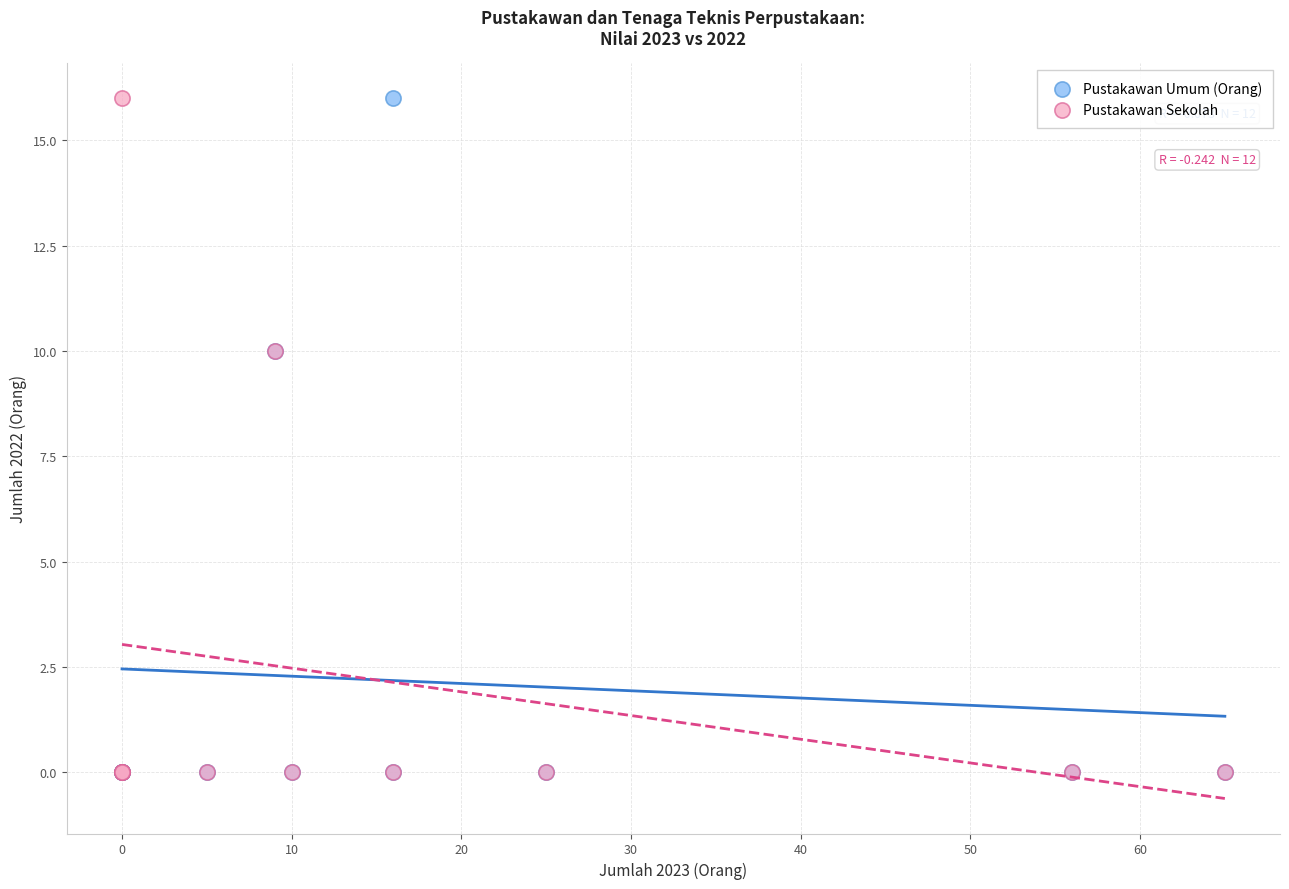

What are all the series names shown in the legend?

Pustakawan Umum (Orang), Pustakawan Sekolah